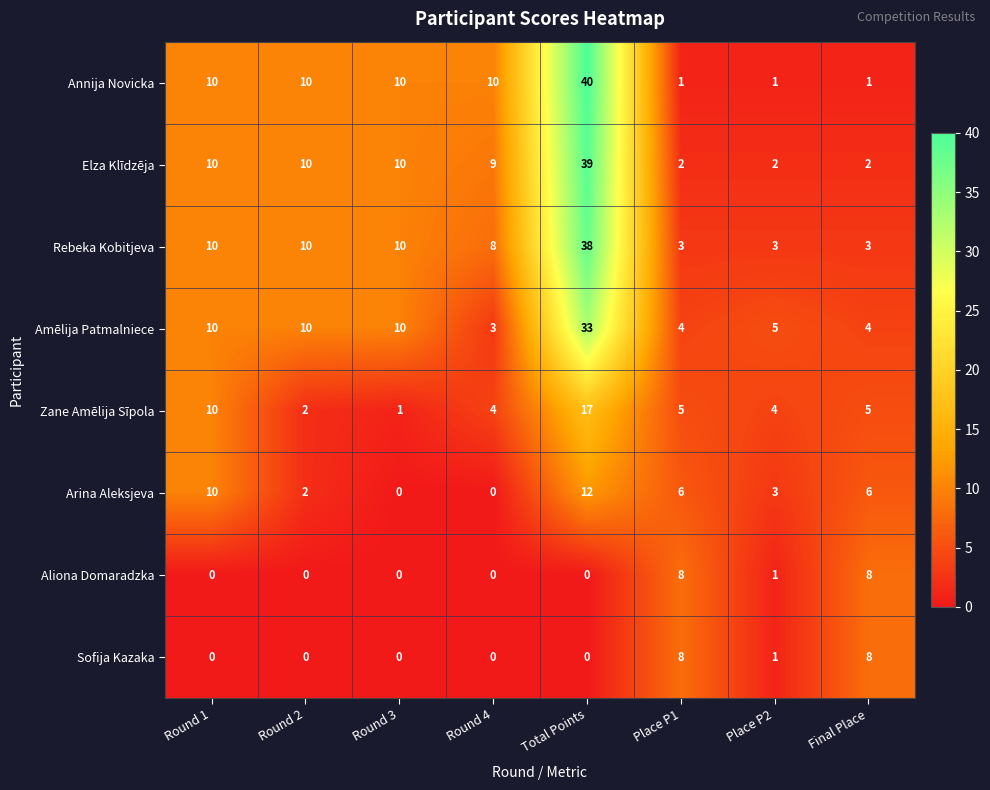

What is the total value across all series at Place P2?

20